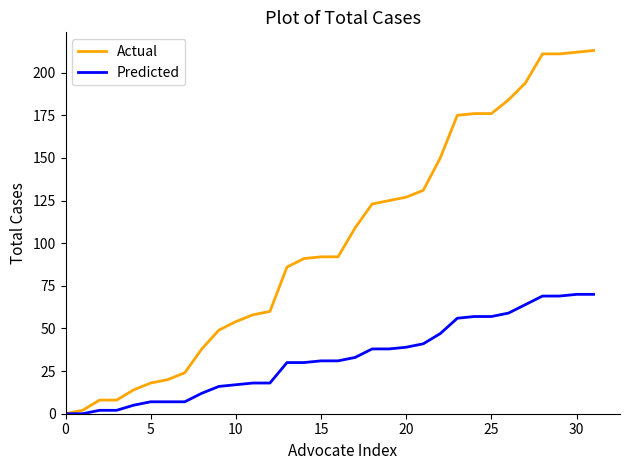

Which series has the largest total across all categories?

Actual